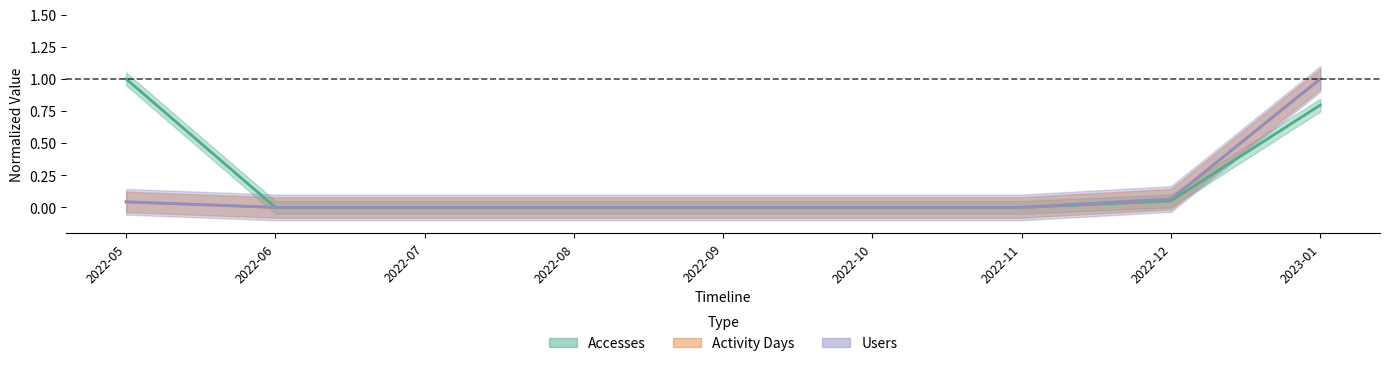

Which series changed the most between 2022-07 and 2022-10?

Accesses